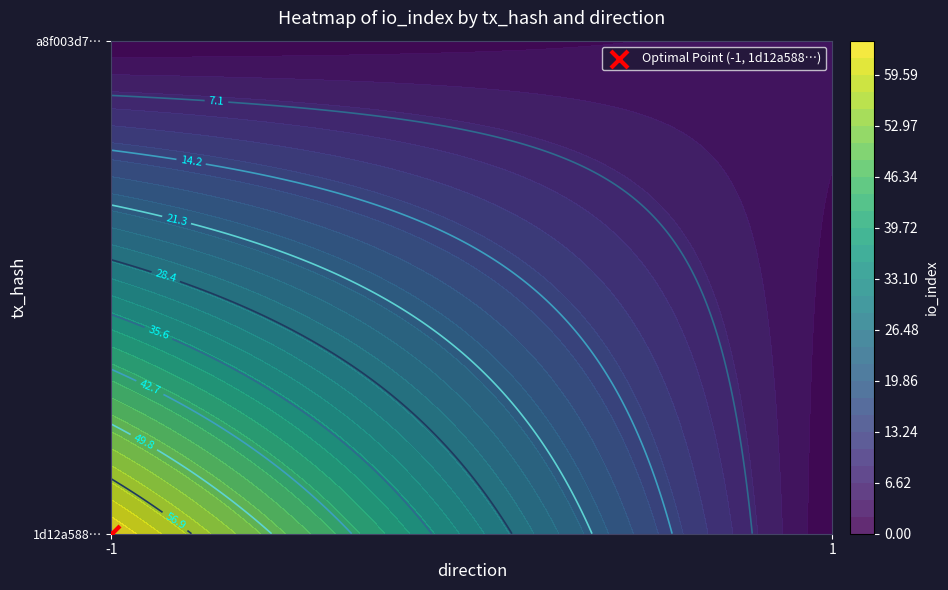

Which series changed the most between direction and io_index?

1d12a588a22787e1acb37a8652833af6ab50484